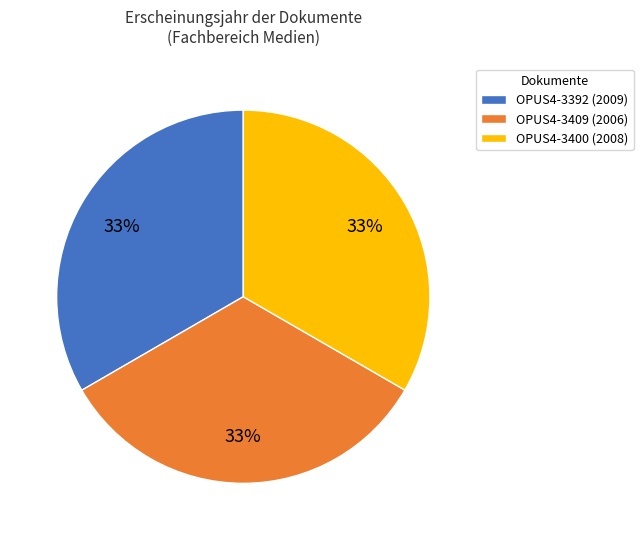

To the nearest percent, what percentage of the pie is OPUS4-3409 (2006)?

33%